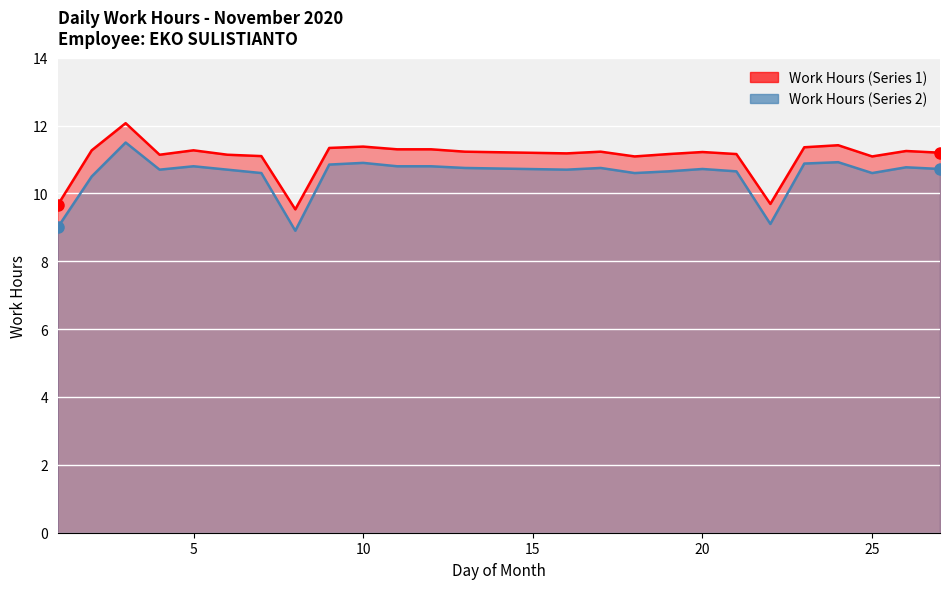

How many values in the Work Hours (Series 1) series are below 11?

3